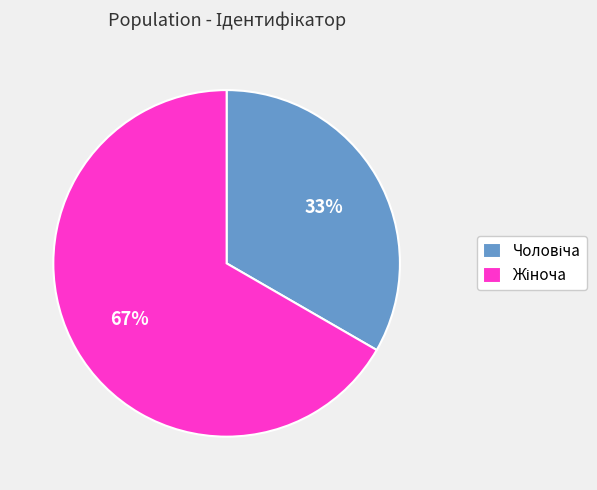

To the nearest percent, what is the average slice percentage?

50%